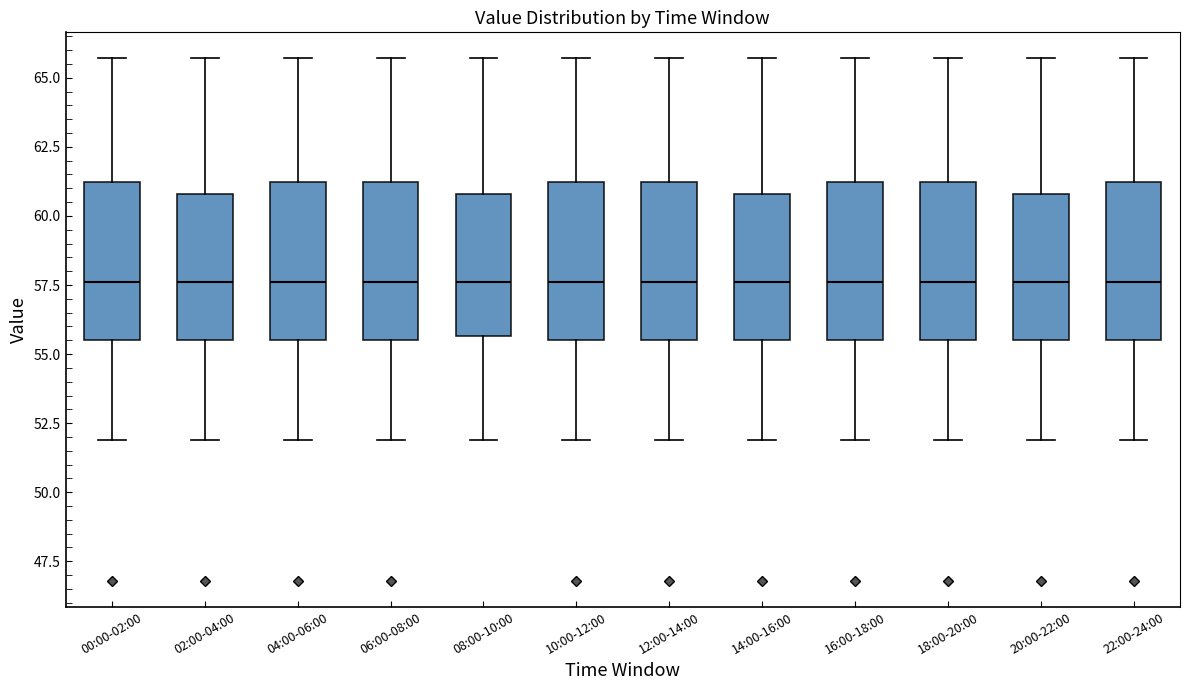

Reading left to right, read every box against the y-axis: the position of its median line, the range the box covers, and the ends of its whiskers. The values are not printed on the chart, so give them approximately, as read against the axis.

00:00-02:00: median 57.5, box 55.5 to 61.0, whiskers 52.0 to 65.5
02:00-04:00: median 57.5, box 55.5 to 61.0, whiskers 52.0 to 65.5
04:00-06:00: median 57.5, box 55.5 to 61.0, whiskers 52.0 to 65.5
06:00-08:00: median 57.5, box 55.5 to 61.0, whiskers 52.0 to 65.5
08:00-10:00: median 57.5, box 55.5 to 61.0, whiskers 52.0 to 65.5
10:00-12:00: median 57.5, box 55.5 to 61.0, whiskers 52.0 to 65.5
12:00-14:00: median 57.5, box 55.5 to 61.0, whiskers 52.0 to 65.5
14:00-16:00: median 57.5, box 55.5 to 61.0, whiskers 52.0 to 65.5
16:00-18:00: median 57.5, box 55.5 to 61.0, whiskers 52.0 to 65.5
18:00-20:00: median 57.5, box 55.5 to 61.0, whiskers 52.0 to 65.5
20:00-22:00: median 57.5, box 55.5 to 61.0, whiskers 52.0 to 65.5
22:00-24:00: median 57.5, box 55.5 to 61.0, whiskers 52.0 to 65.5